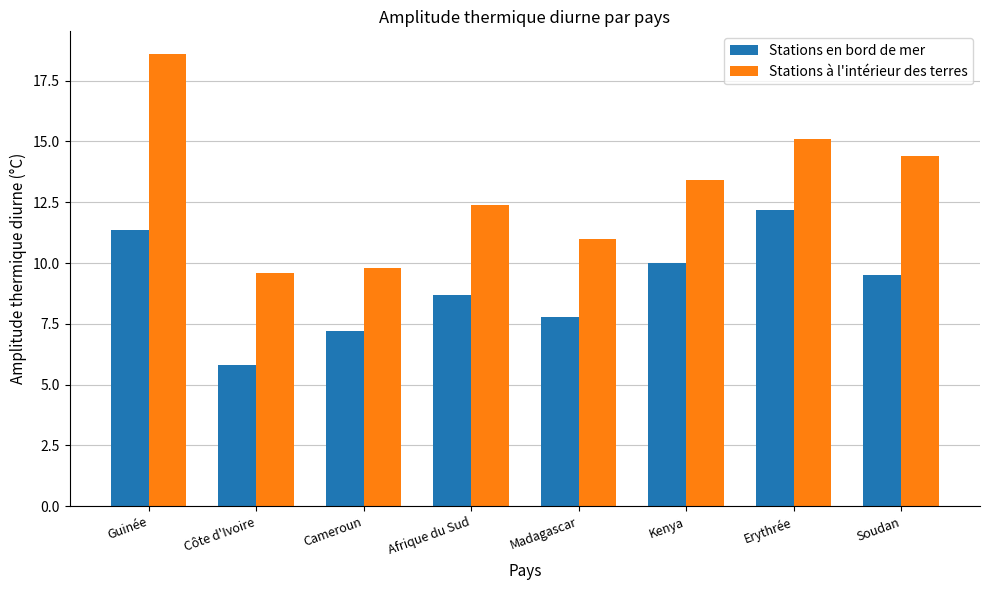

What is the difference between the Stations en bord de mer values at Soudan and Côte d'Ivoire?

3.7